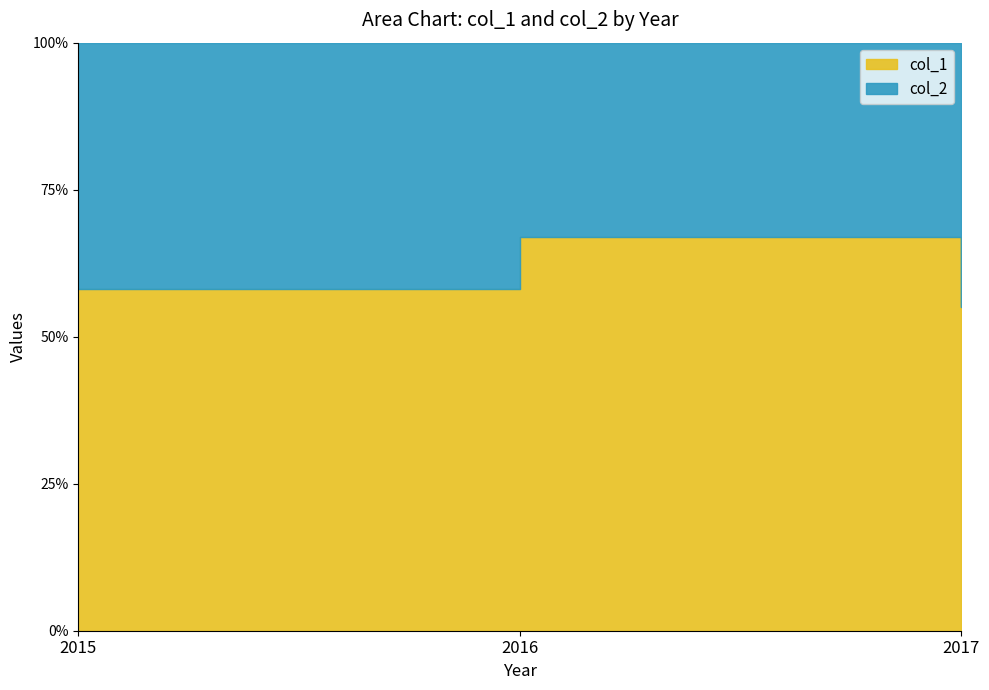

At 2017, list the series in order from largest to smallest.

col_1, col_2